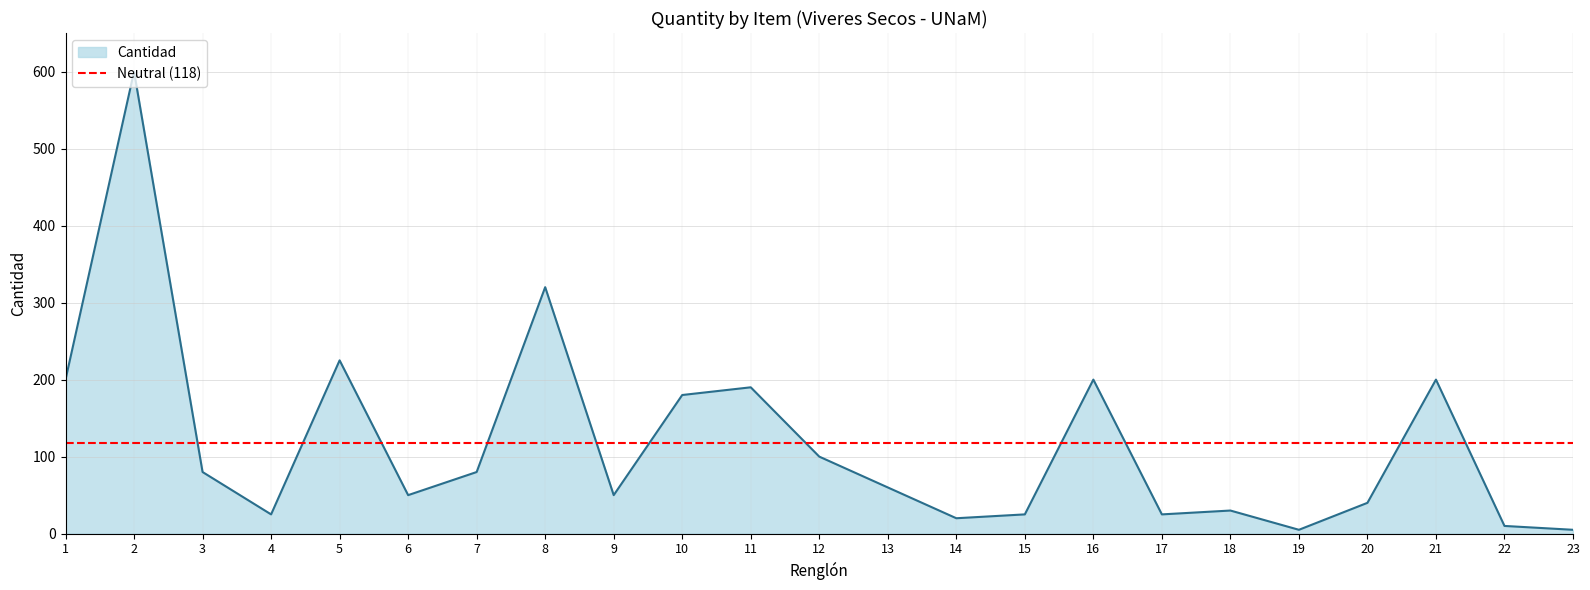

What is the value of the 6th point from the left?

50